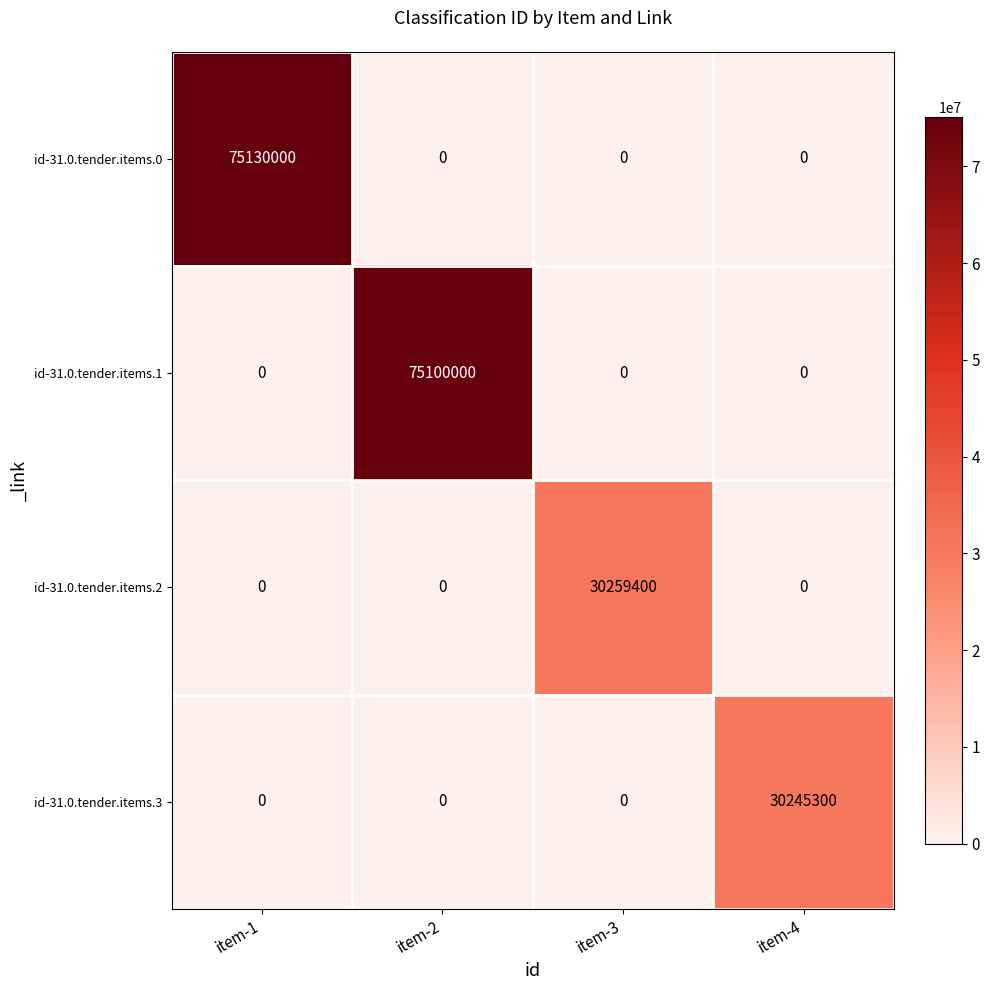

At how many categories does at least one series exceed 10644549?

4